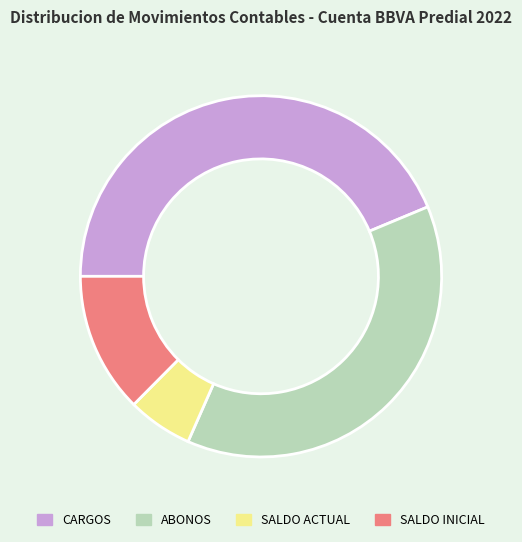

What is the smallest slice in the pie chart?

SALDO ACTUAL